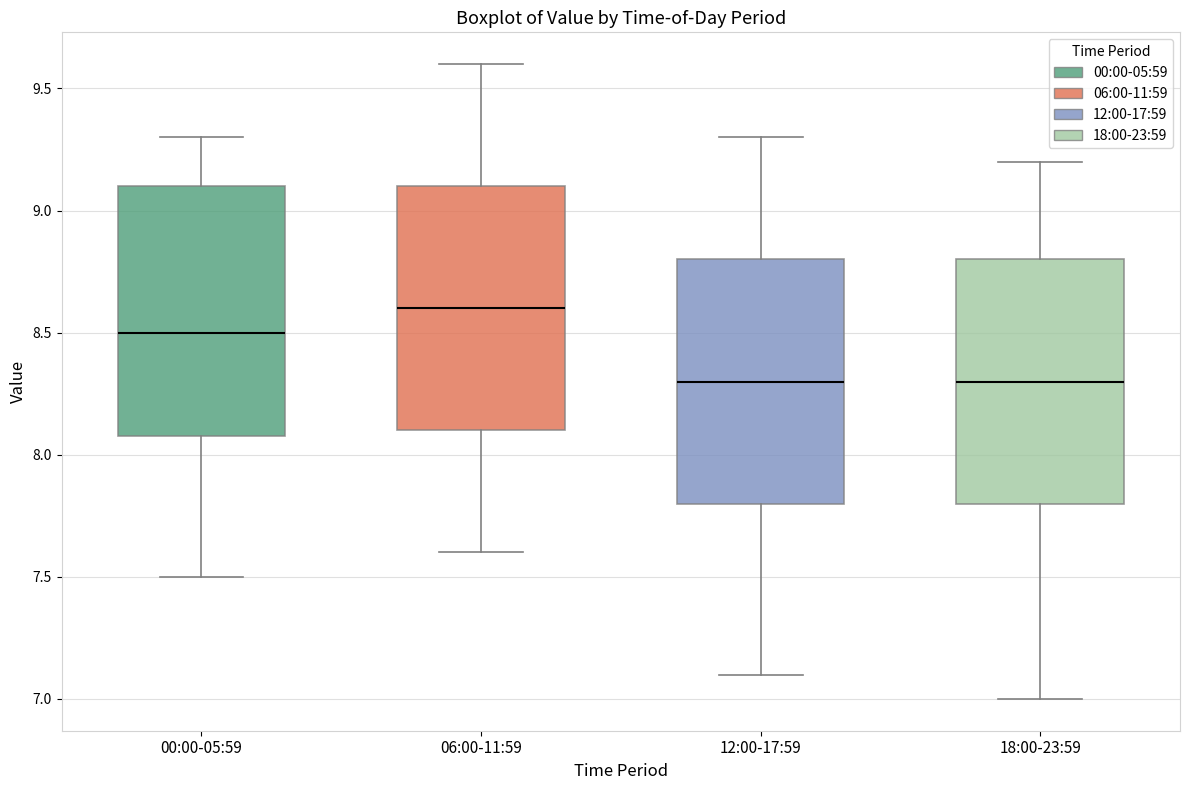

Reading left to right, read every box against the y-axis: the position of its median line, the range the box covers, and the ends of its whiskers. The values are not printed on the chart, so give them approximately, as read against the axis.

00:00-05:59: median 8.5, box 8.1 to 9.1, whiskers 7.5 to 9.3
06:00-11:59: median 8.6, box 8.1 to 9.1, whiskers 7.6 to 9.6
12:00-17:59: median 8.3, box 7.8 to 8.8, whiskers 7.1 to 9.3
18:00-23:59: median 8.3, box 7.8 to 8.8, whiskers 7.0 to 9.2